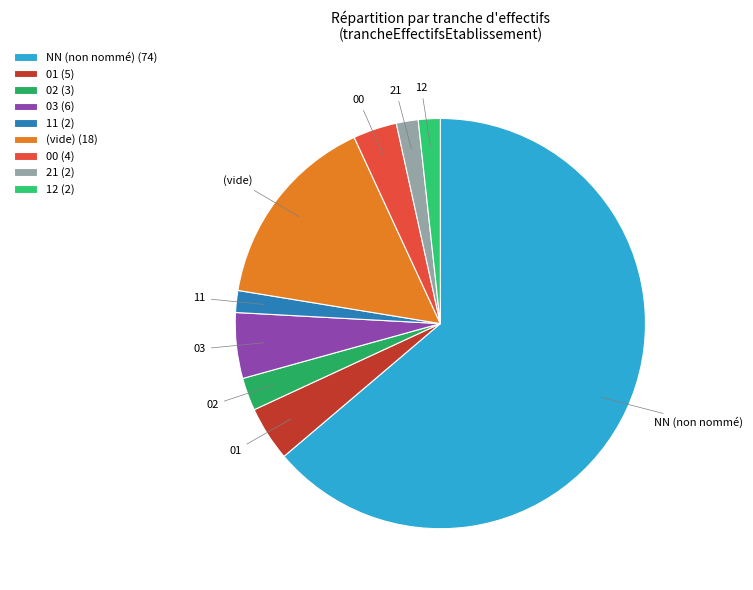

Does 12 represent more than half of the total?

No